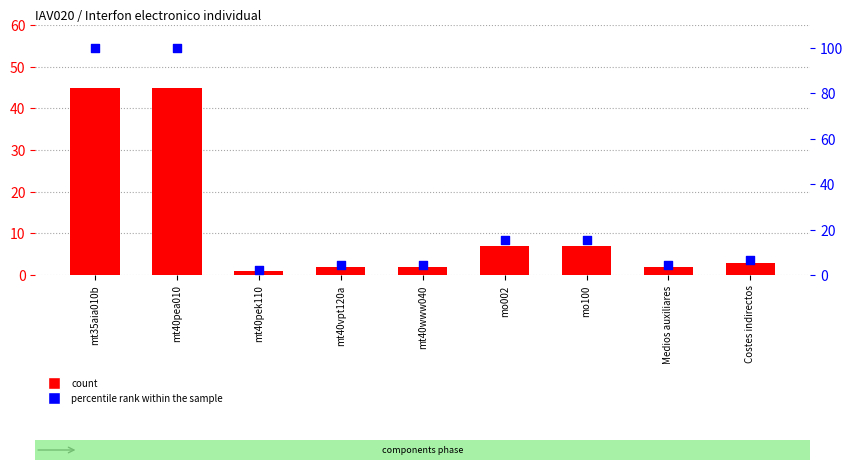

What is the total value across all series at mt40pea010?

145.0